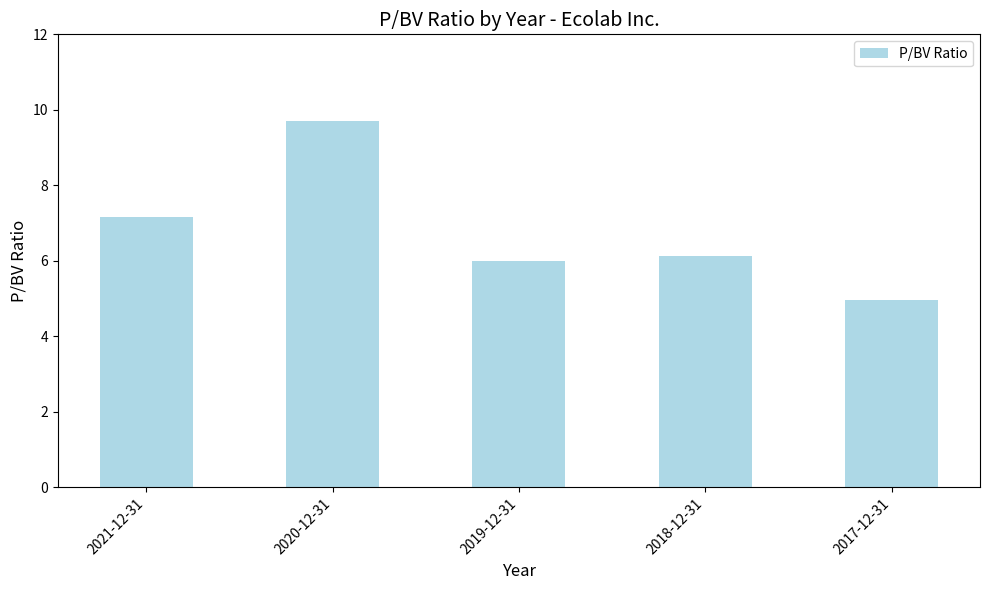

True or false: the data shows 12.8 at 2021-12-31.

False